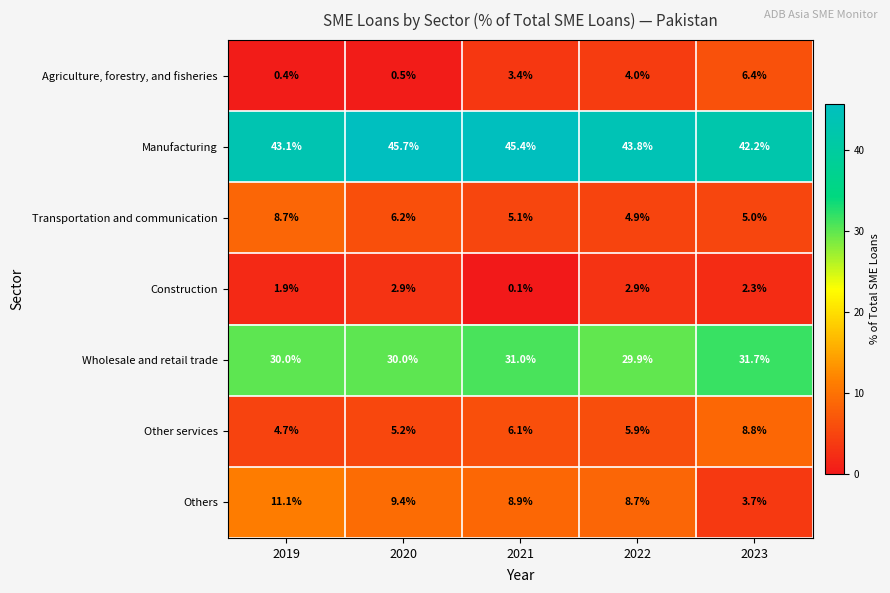

What is the smallest value displayed?

0.1